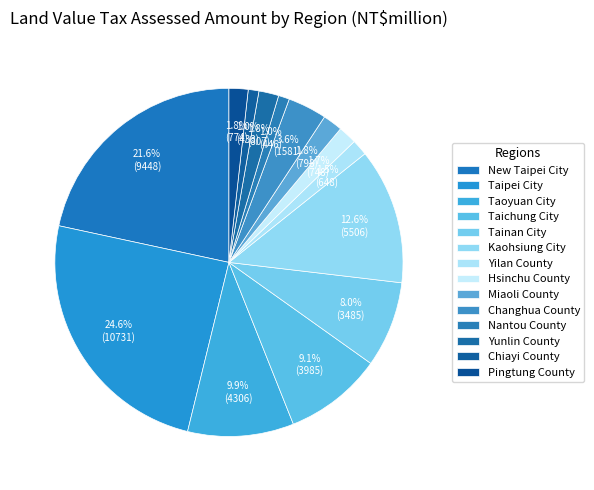

To the nearest percent, what is the difference between the largest and smallest slice percentages?

24%